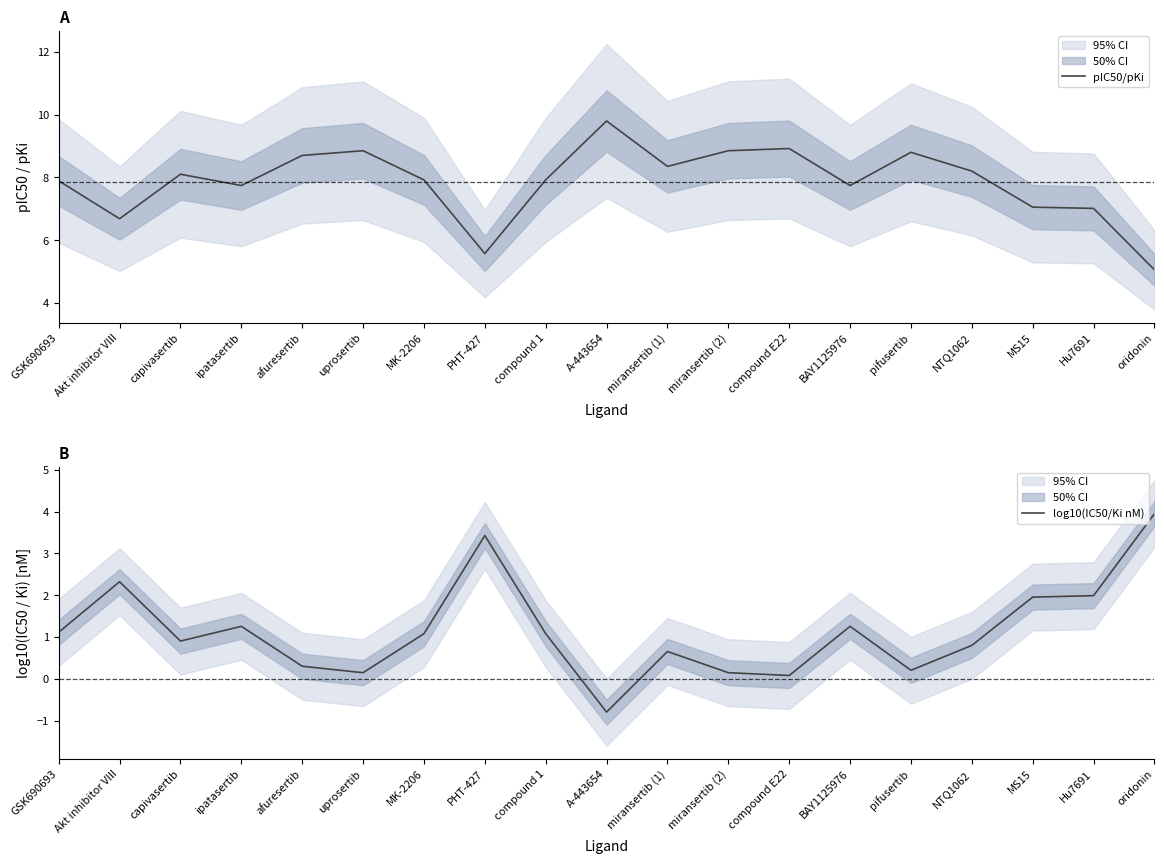

Where is pIC50/pKi nearest to the value 7?

Hu7691